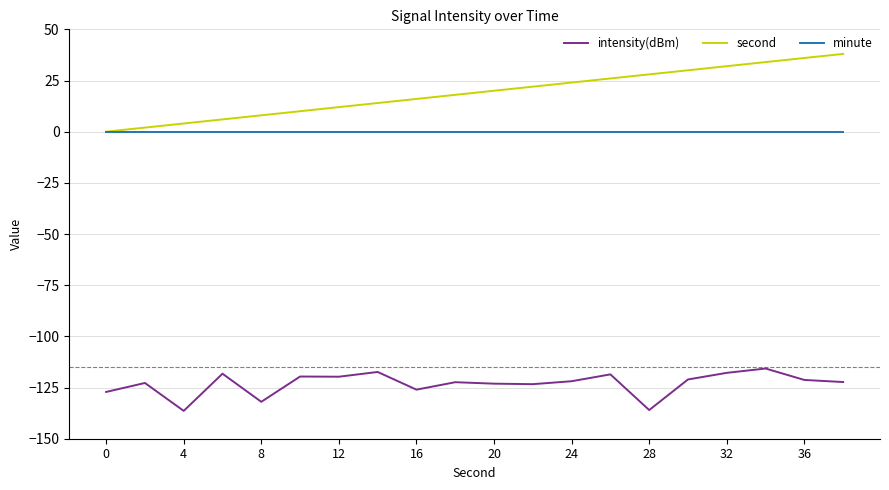

True or false: second has more than 2 interior local peaks.

False